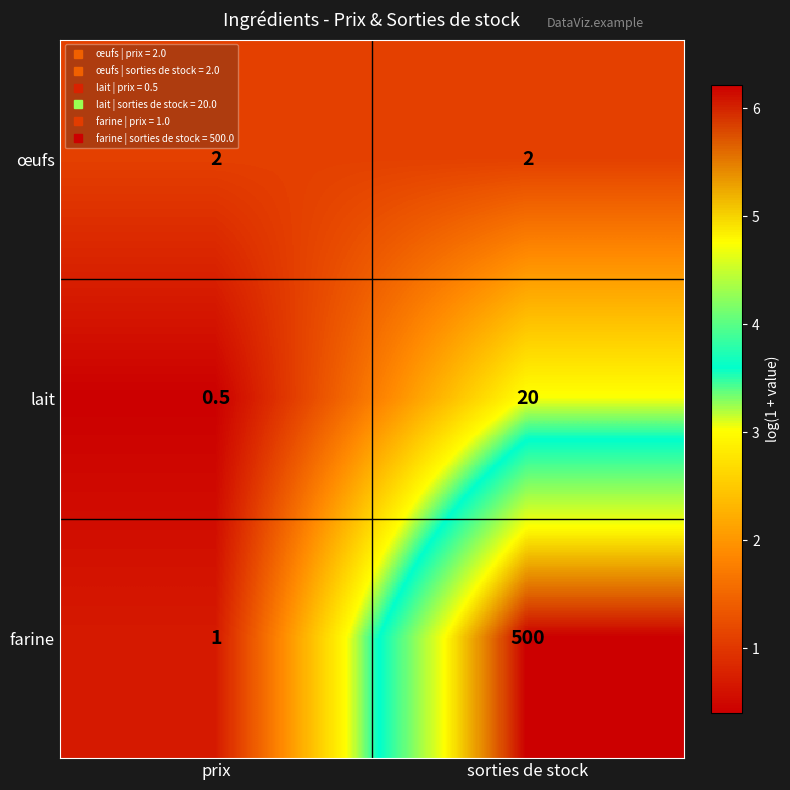

What is the difference between the highest and lowest values at sorties de stock?

498.0